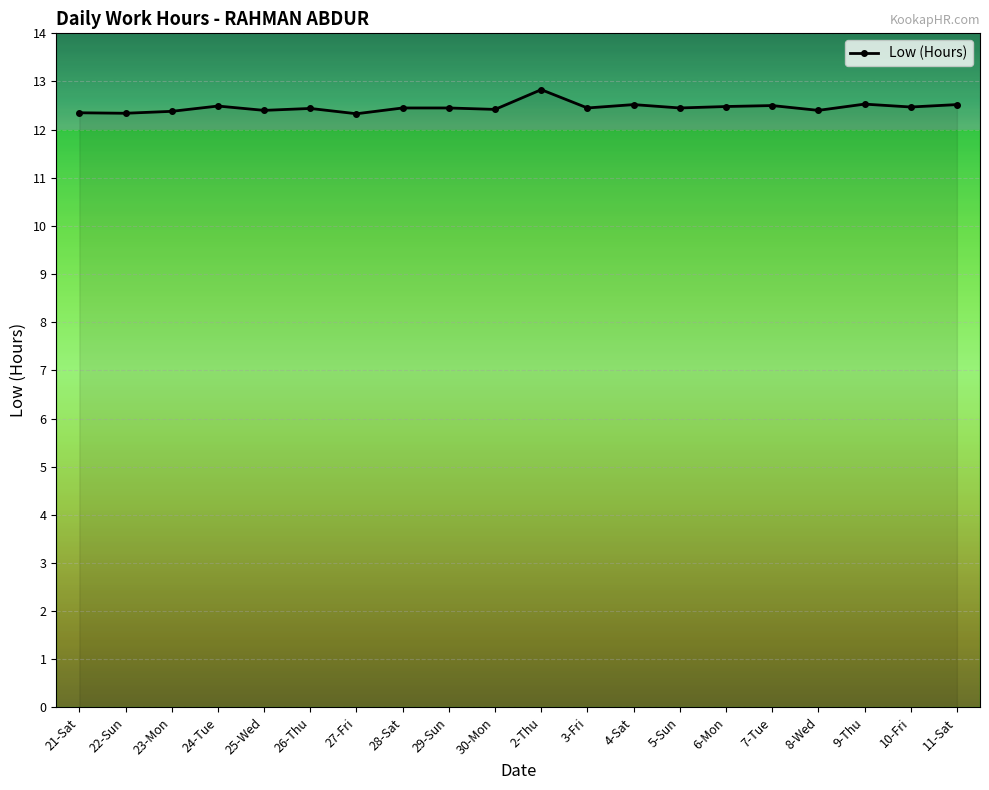

What is the smallest value displayed?

12.3